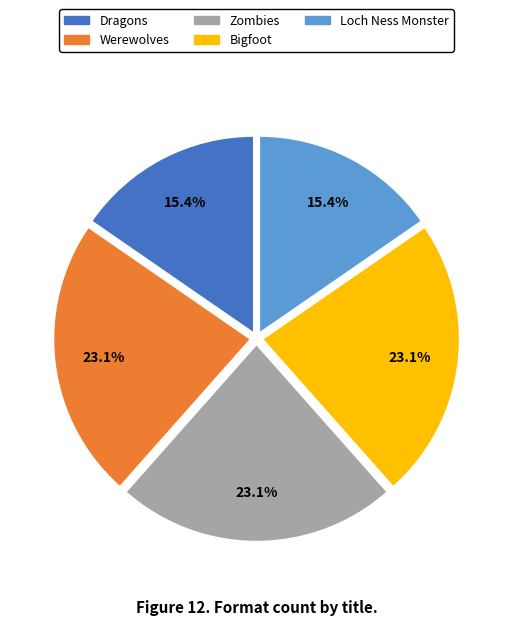

The Zombies slice represents 34% of the pie. True or false?

False